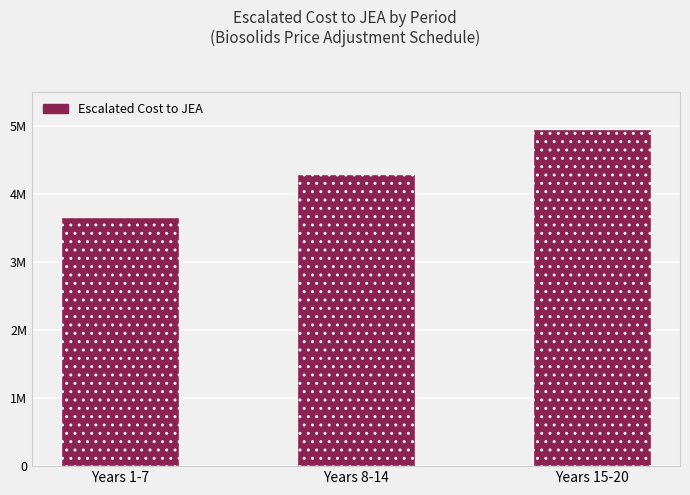

Rank the categories by value from lowest to highest.

Years 1-7, Years 8-14, Years 15-20